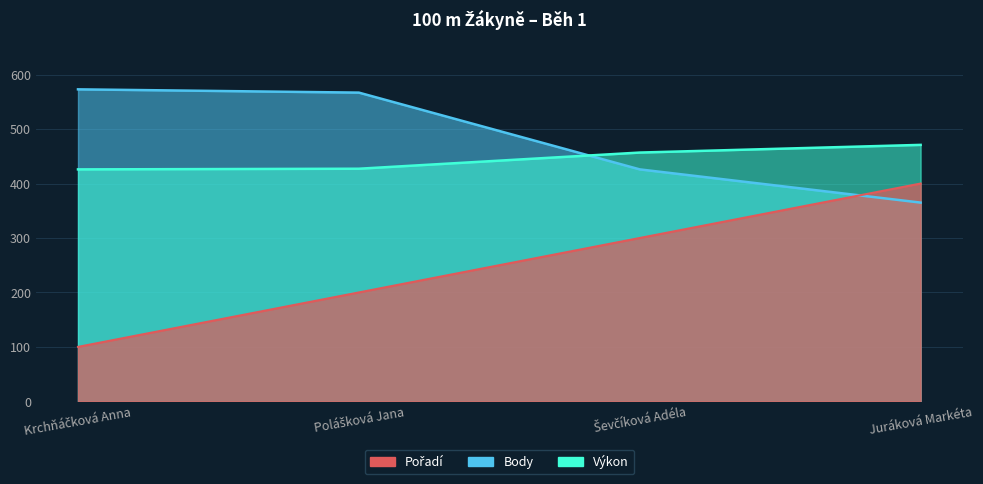

Between Krchňáčková Anna and Juráková Markéta, which series saw the biggest shift?

Pořadí